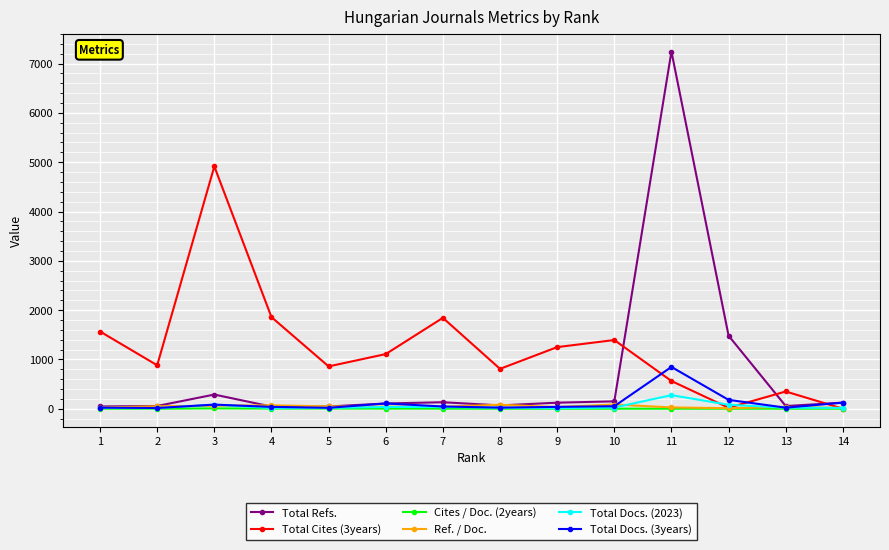

Which series has the largest total across all categories?

Total Cites (3years)